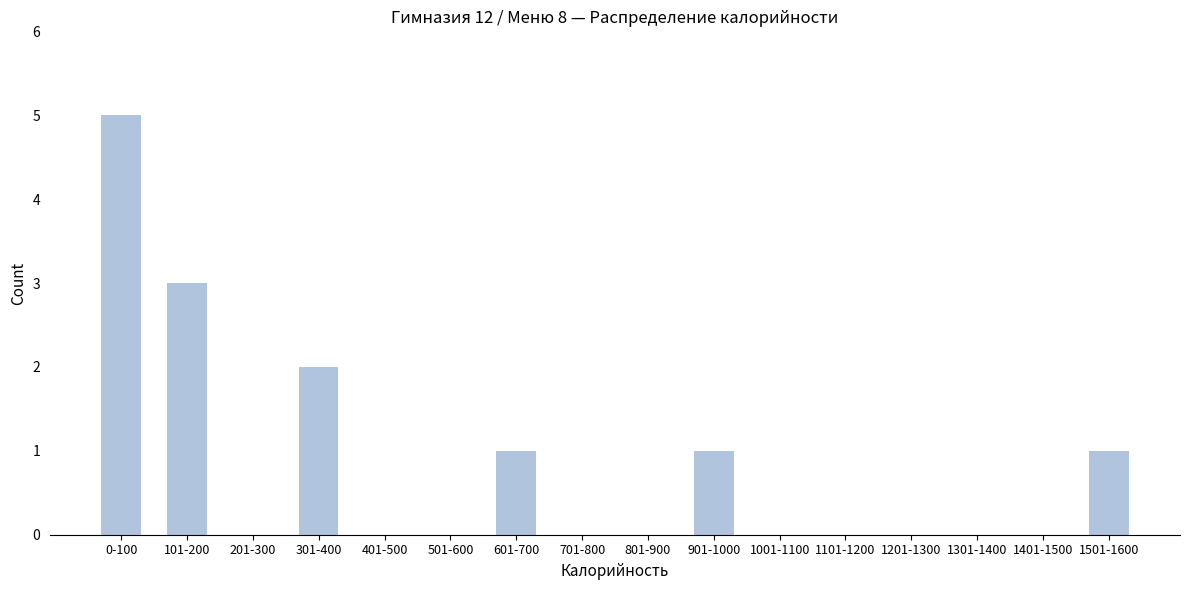

Reading left to right, transcribe all the data shown in this chart.

0-100=5	101-200=3	201-300=0	301-400=2	401-500=0	501-600=0	601-700=1	701-800=0	801-900=0	901-1000=1	1001-1100=0	1101-1200=0	1201-1300=0	1301-1400=0	1401-1500=0	1501-1600=1